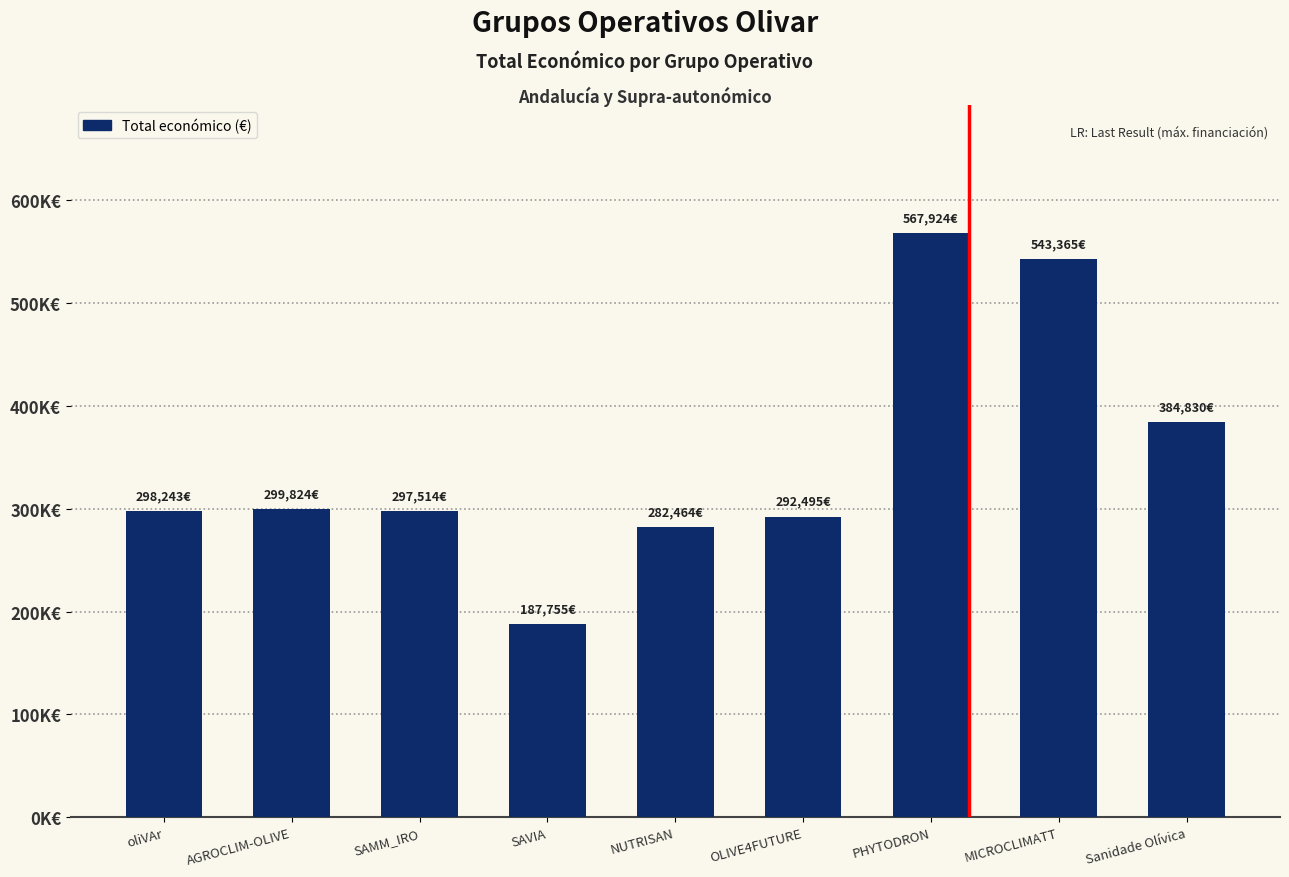

What is the average value?

350490